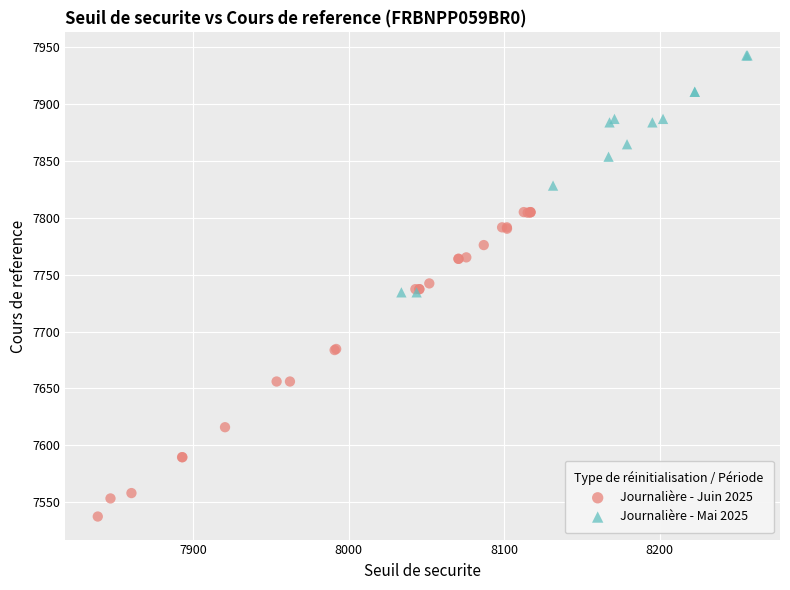

Which series contains the lowest Y value?

Journalière - Juin 2025